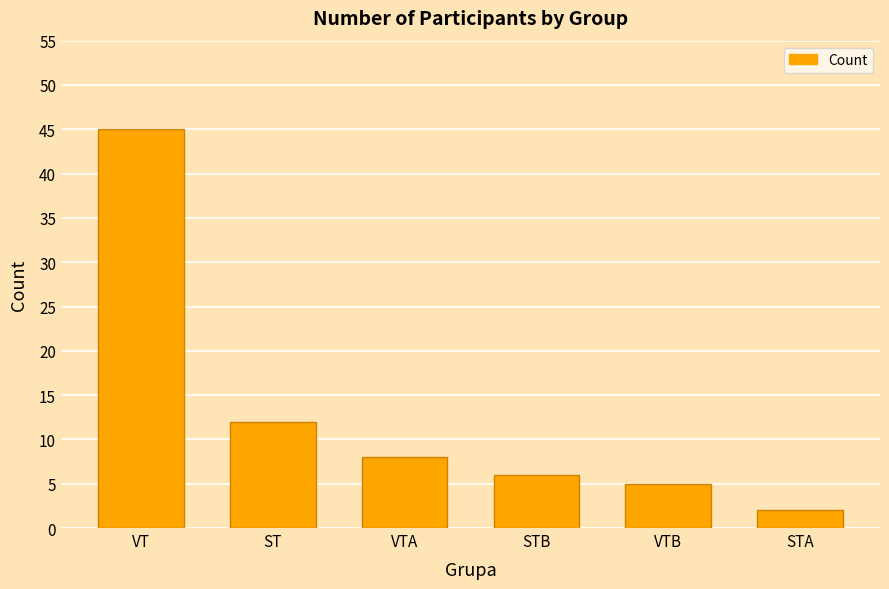

What is the sum of the values at VTA and STA?

10